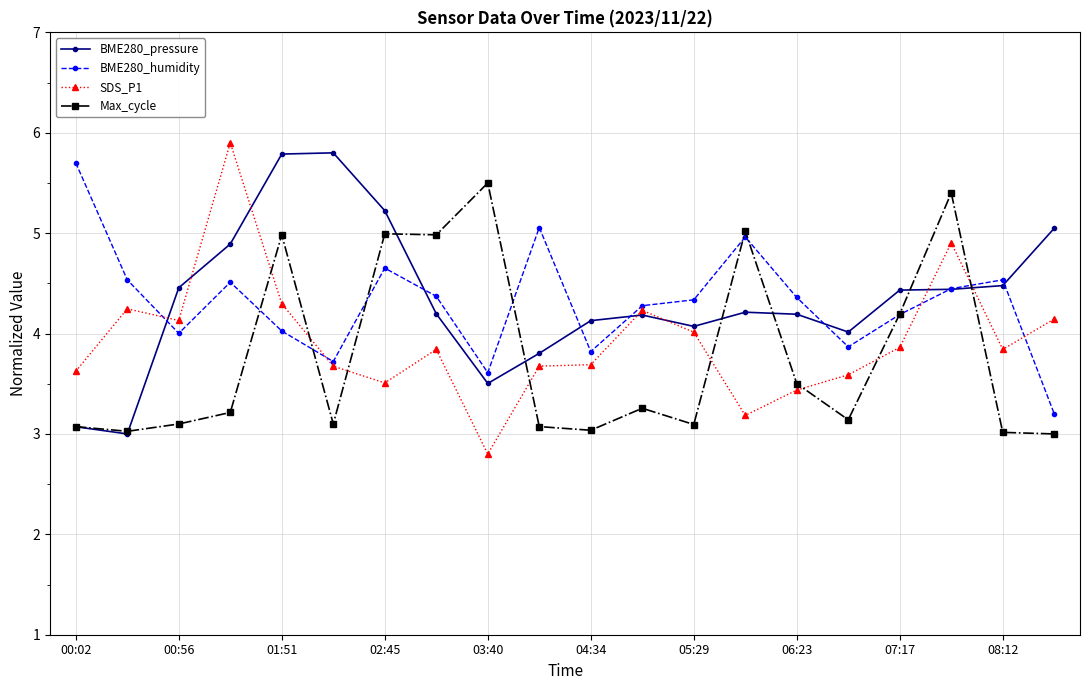

What is the difference between the maximum and second lowest values in the Max_cycle series?

2.5